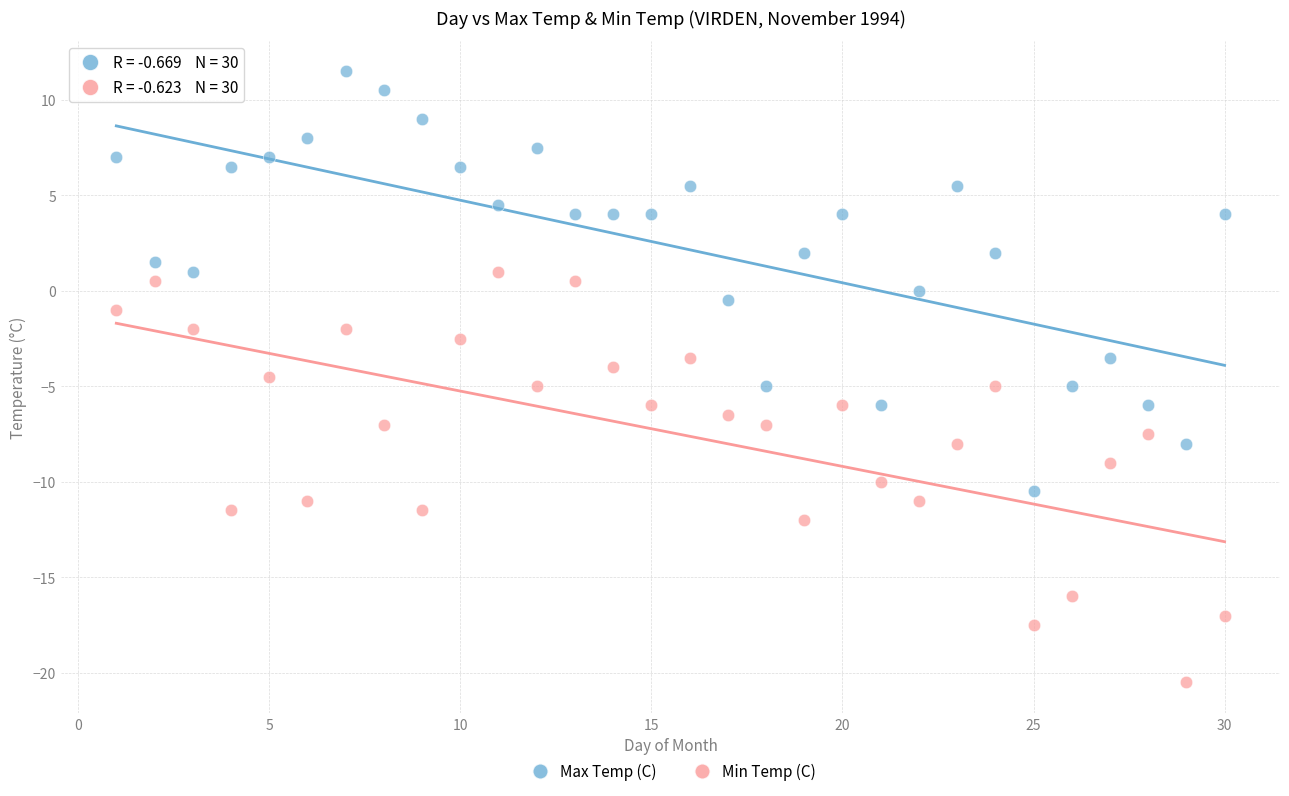

Which series contains the highest Y value?

Max Temp (C)